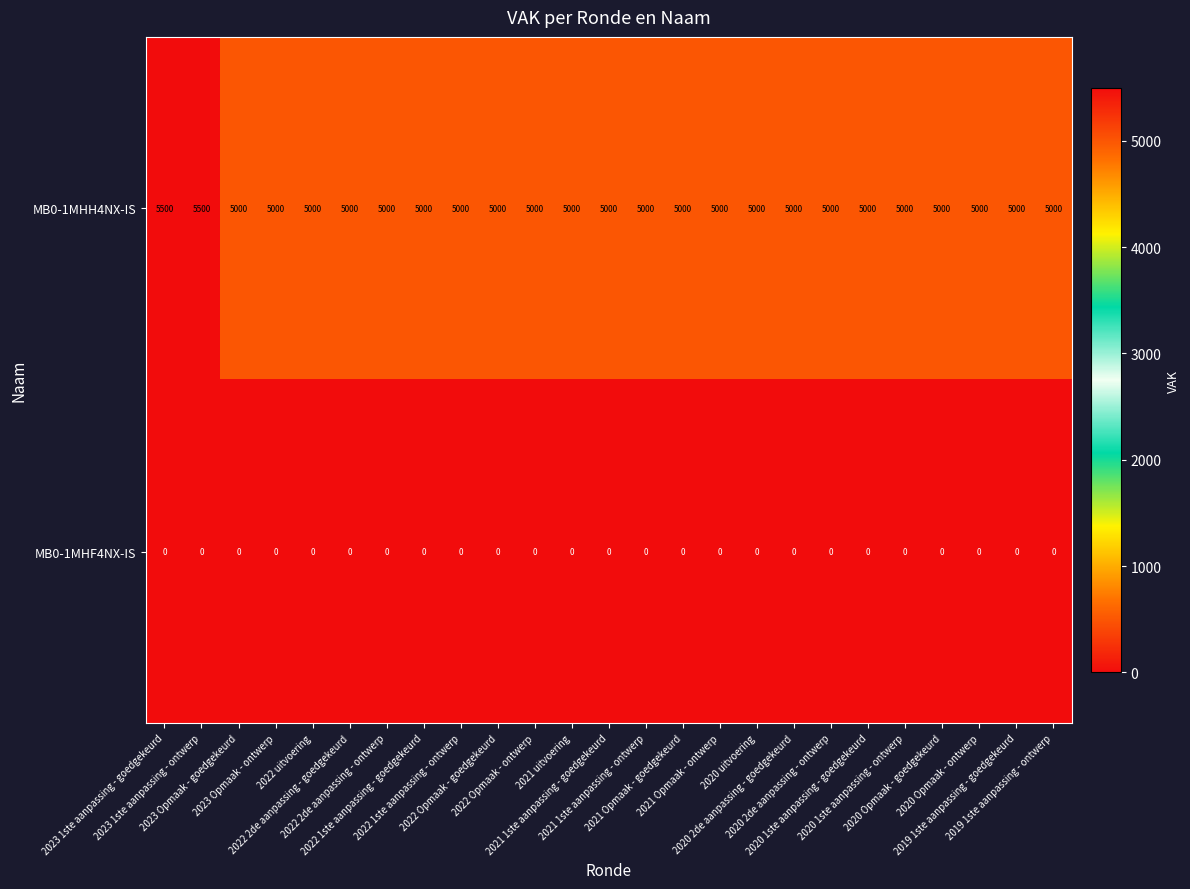

What is the sum of all MB0-1MHH4NX-IS values?

126000